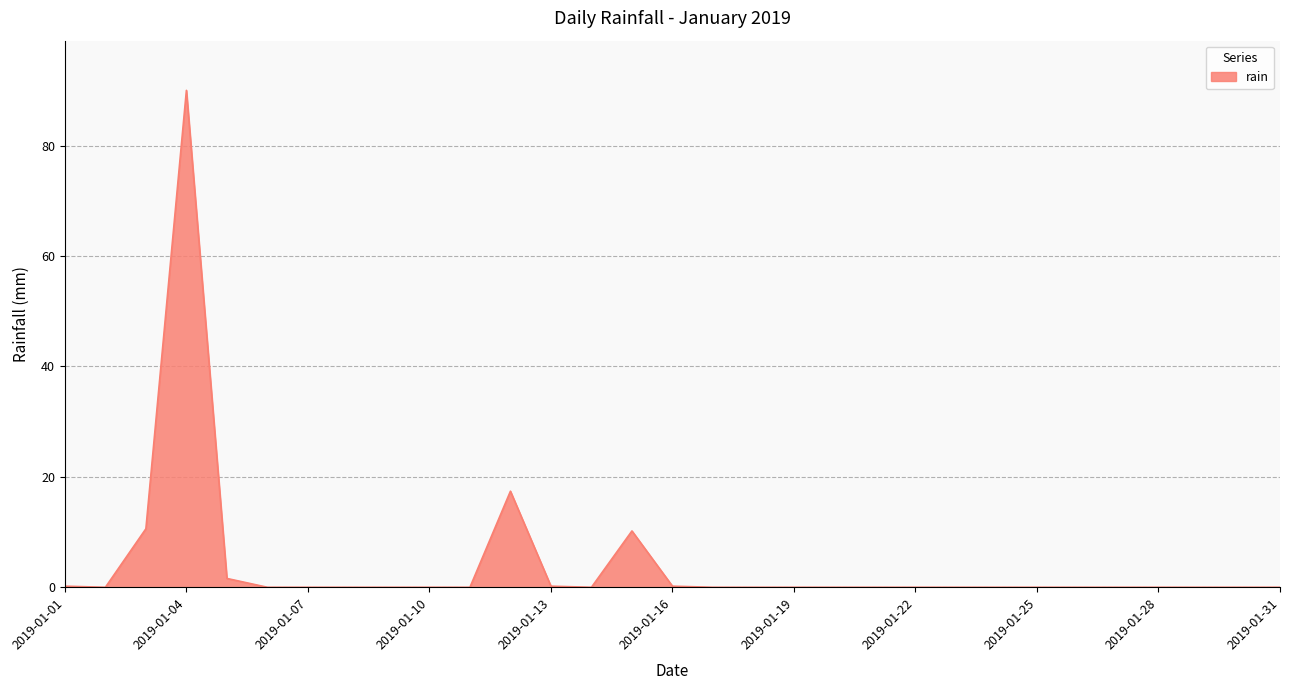

How many lines are shown in the chart?

1